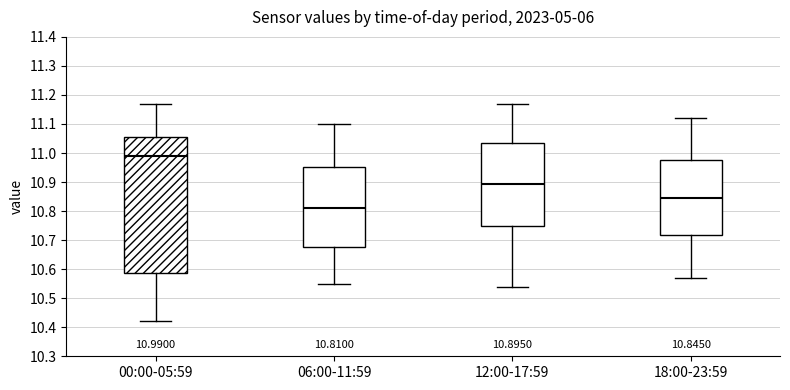

Which box's median line is the highest?

00:00-05:59